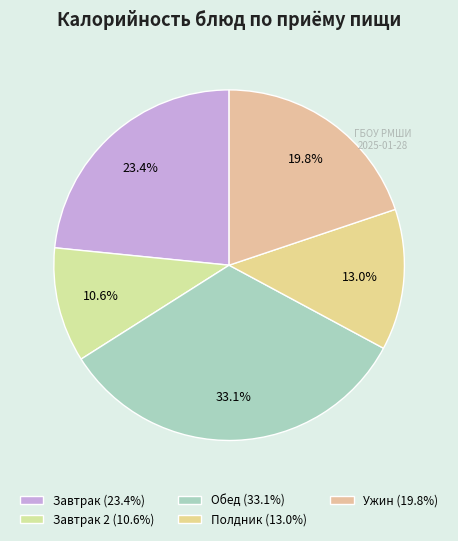

Count the number of slices in the pie.

5